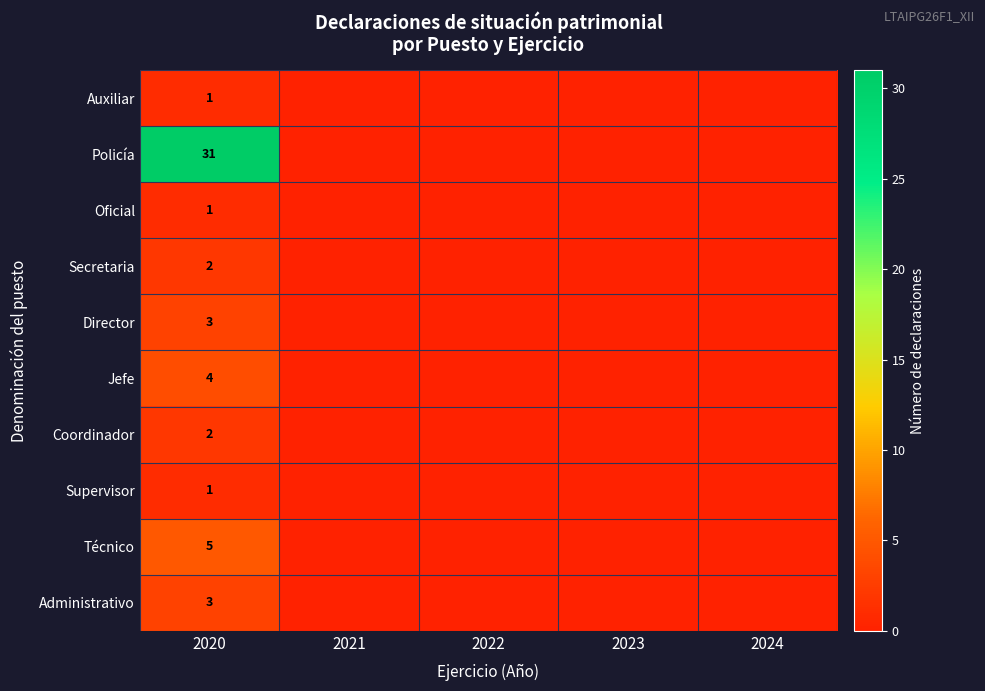

What is the difference between the highest and lowest values at 2020?

30